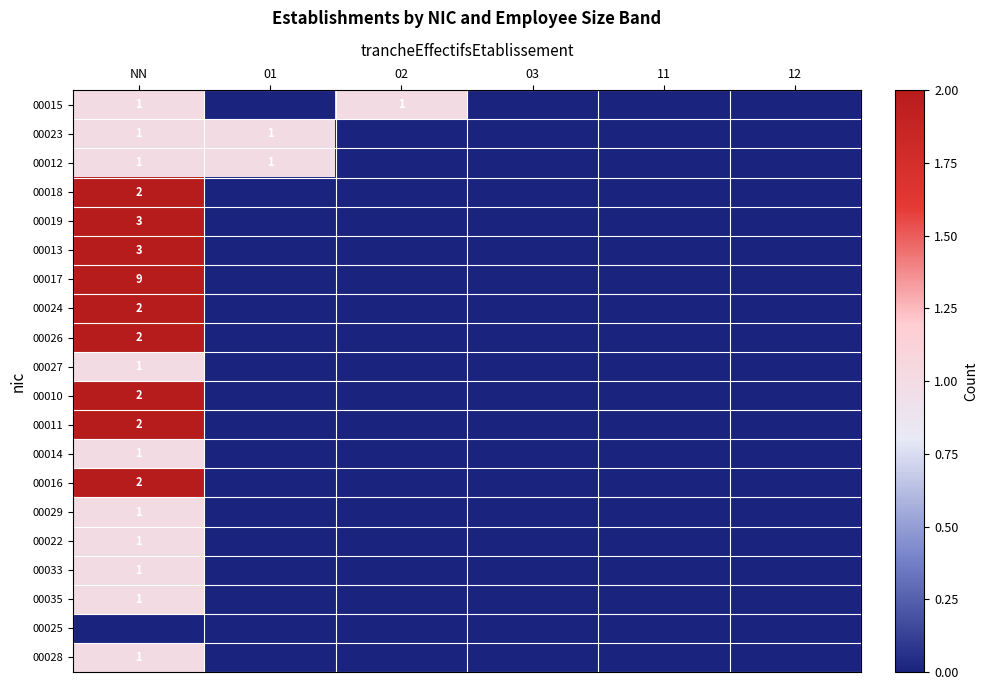

The value of 00017 at NN is 9. True or false?

True